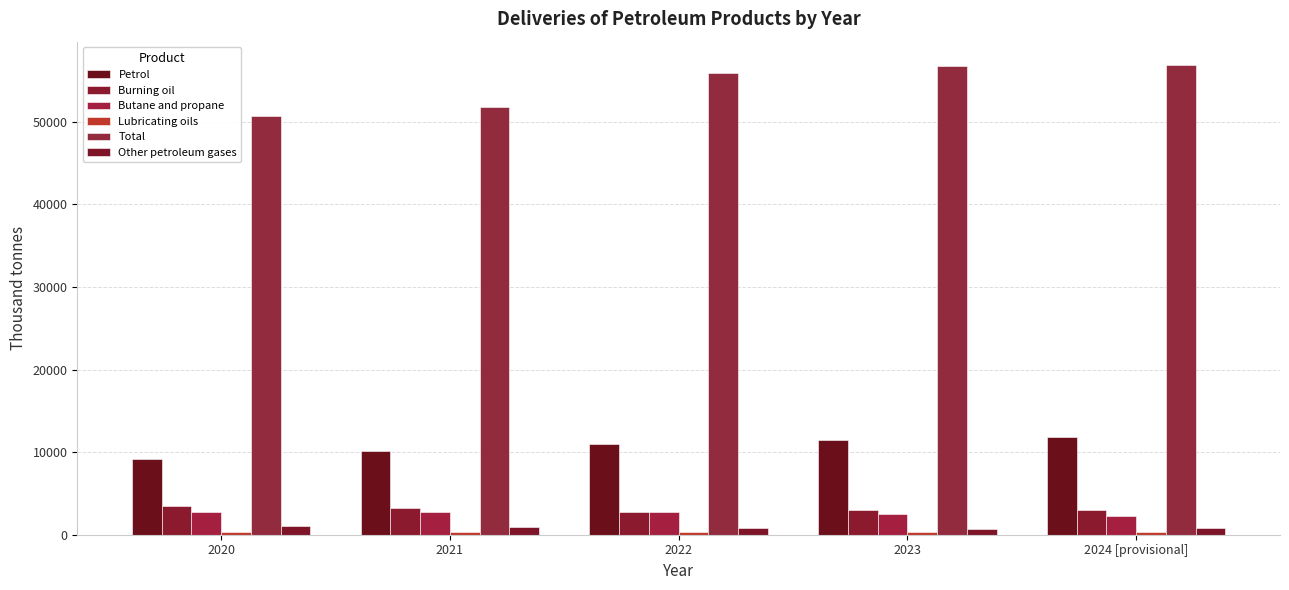

What is the label of the 2nd bar from the left?

2021